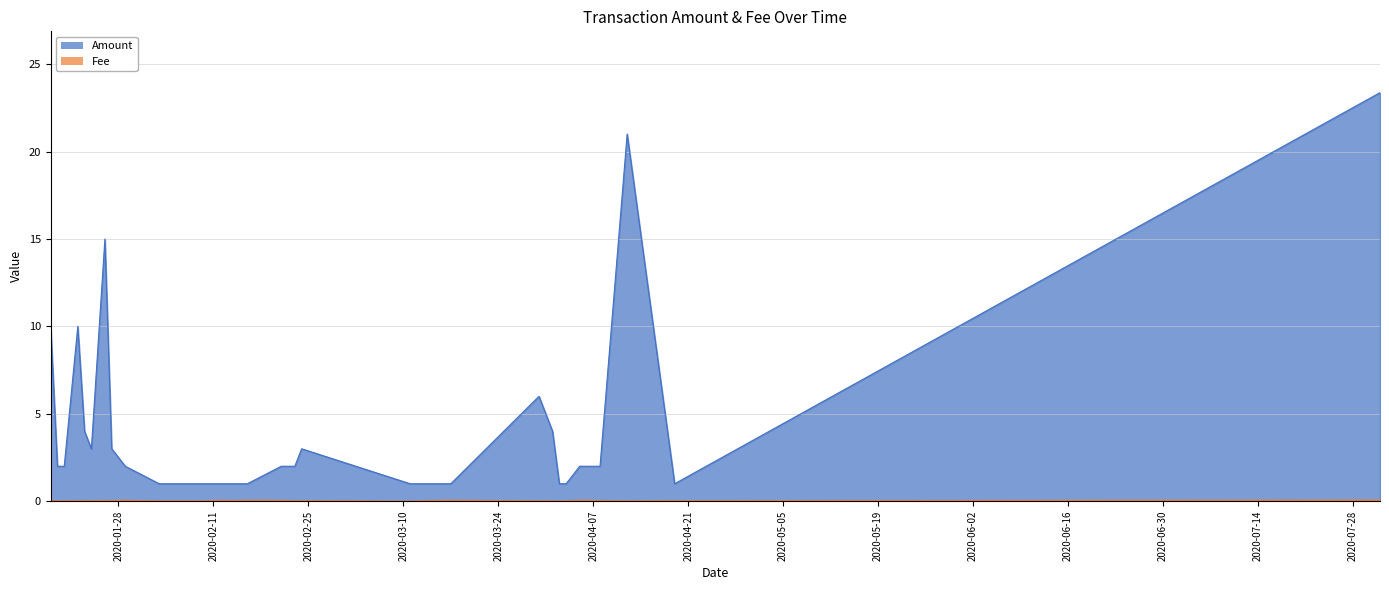

What is the label of the 12th point from the right?

2020-03-11